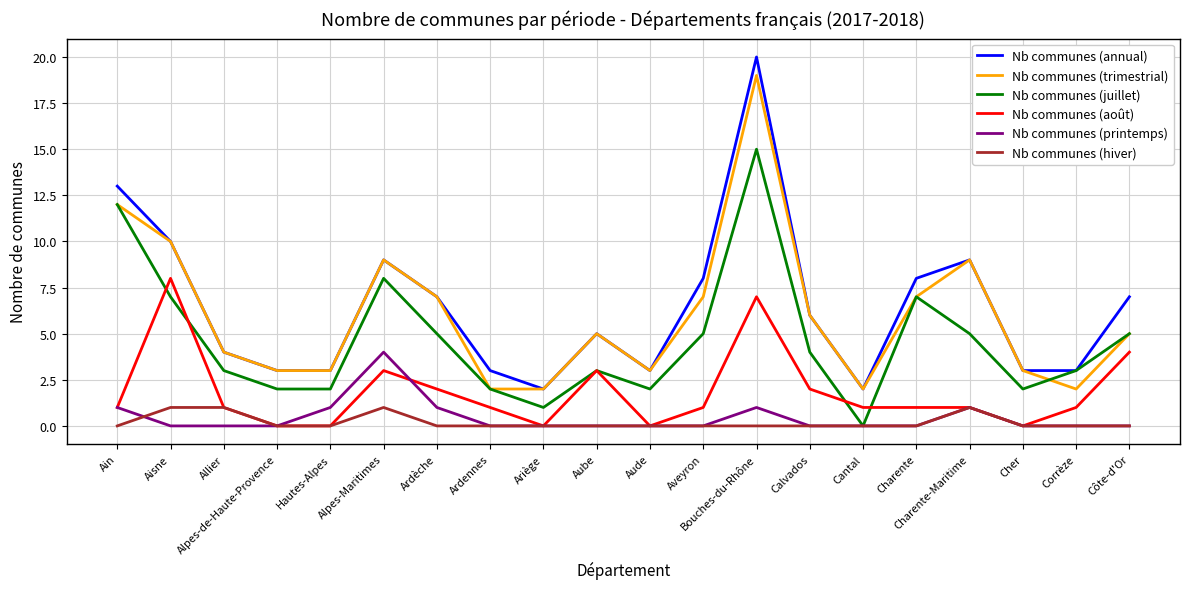

The value of Nb communes (juillet) at Bouches-du-Rhône is 9. True or false?

False